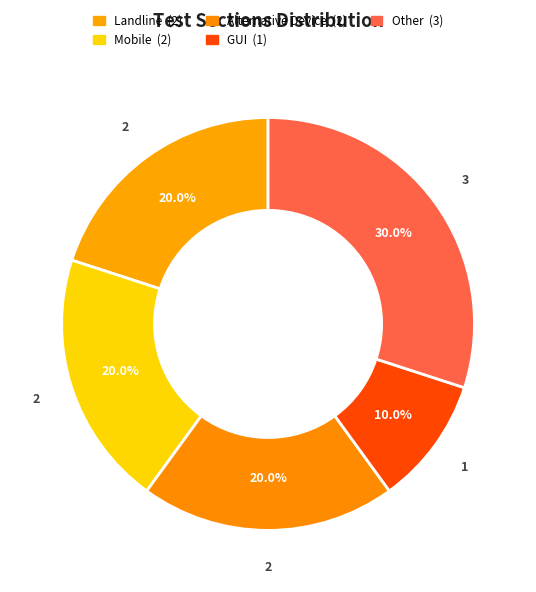

Do Alternative Device and Other together represent more than half of the pie?

No